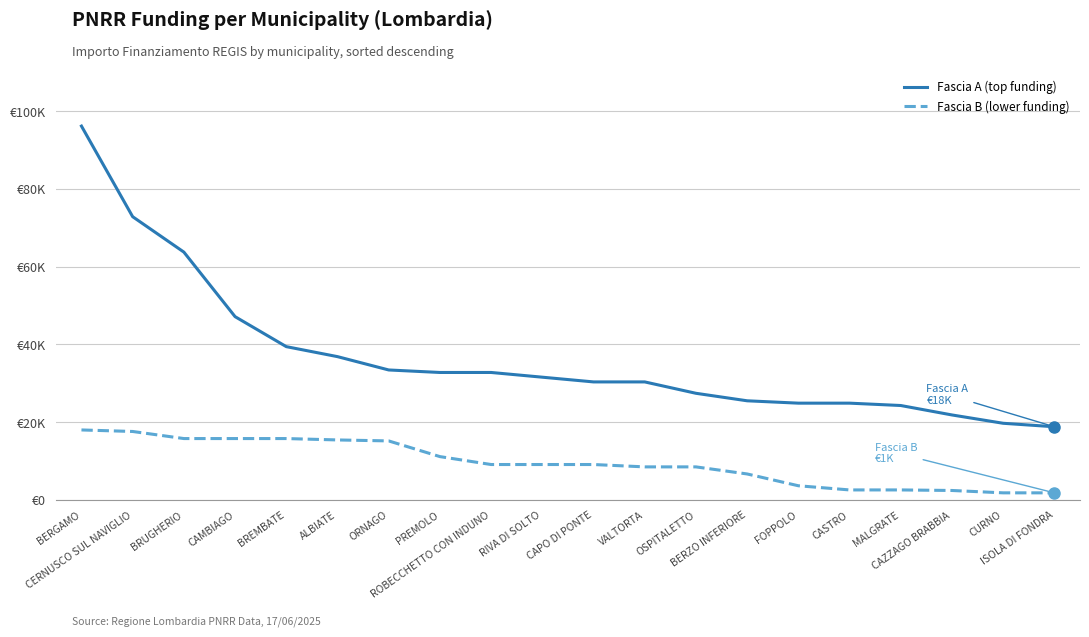

What is the sum of all Fascia A (top funding) values?

734723